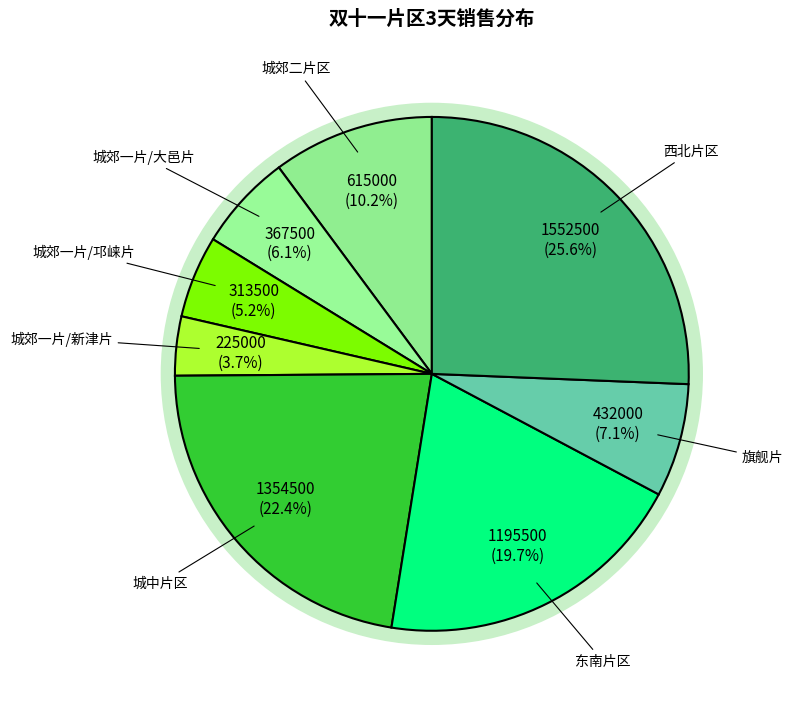

Rank the categories by value from lowest to highest.

城郊一片/新津片, 城郊一片/邛崃片, 城郊一片/大邑片, 旗舰片, 城郊二片区, 东南片区, 城中片区, 西北片区